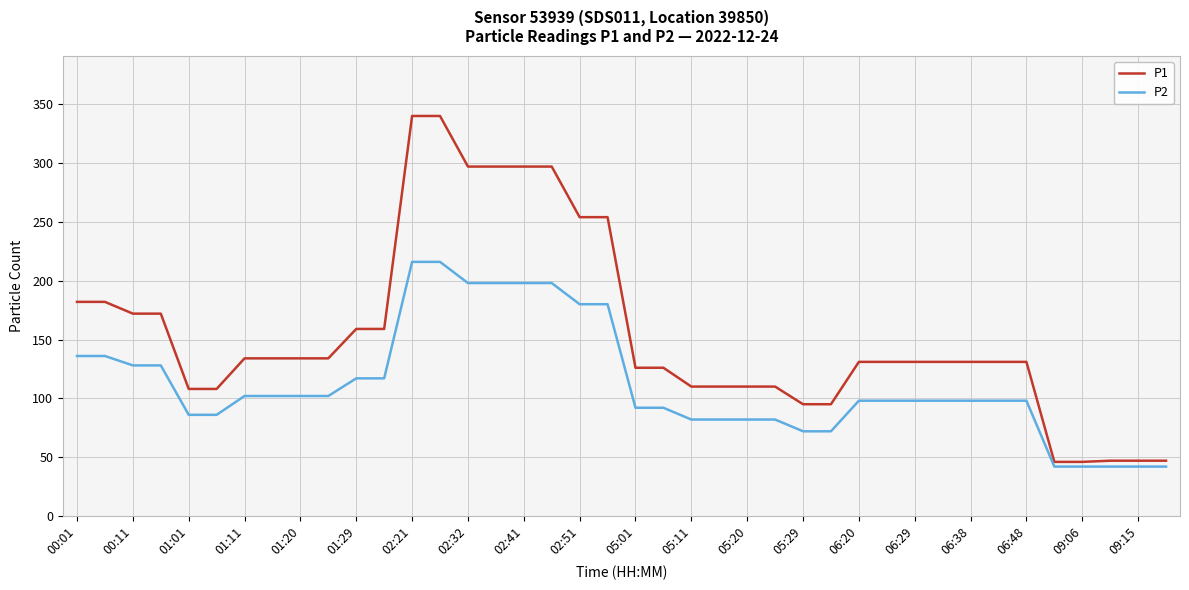

What is the difference between the maximum and minimum values in the P1 series?

294